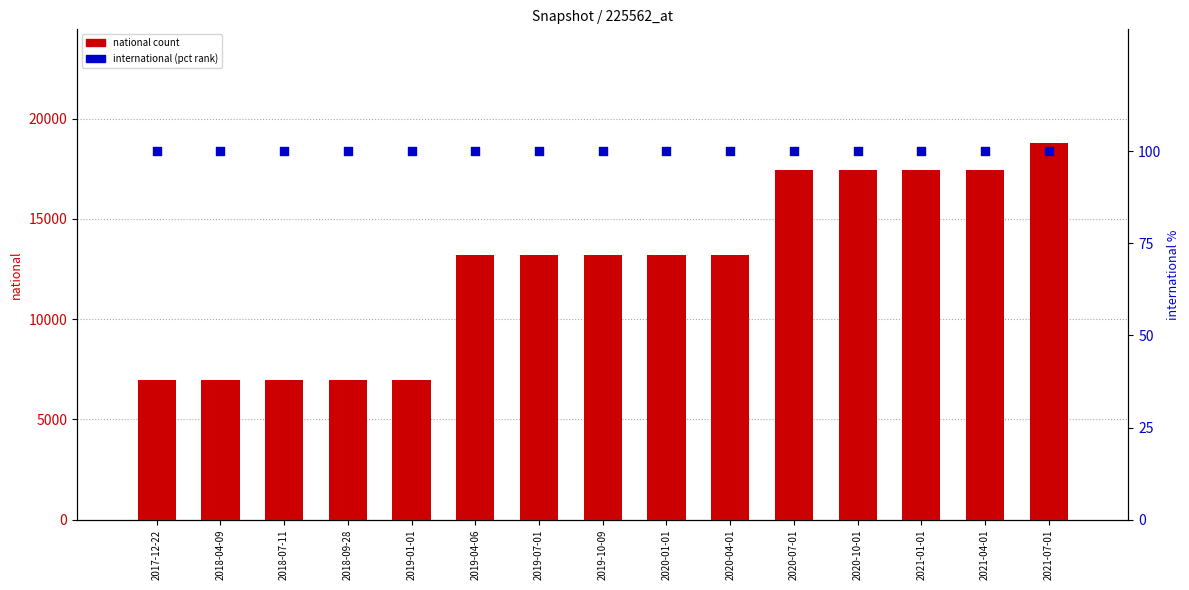

Which series contains the lowest Y value?

international (pct)